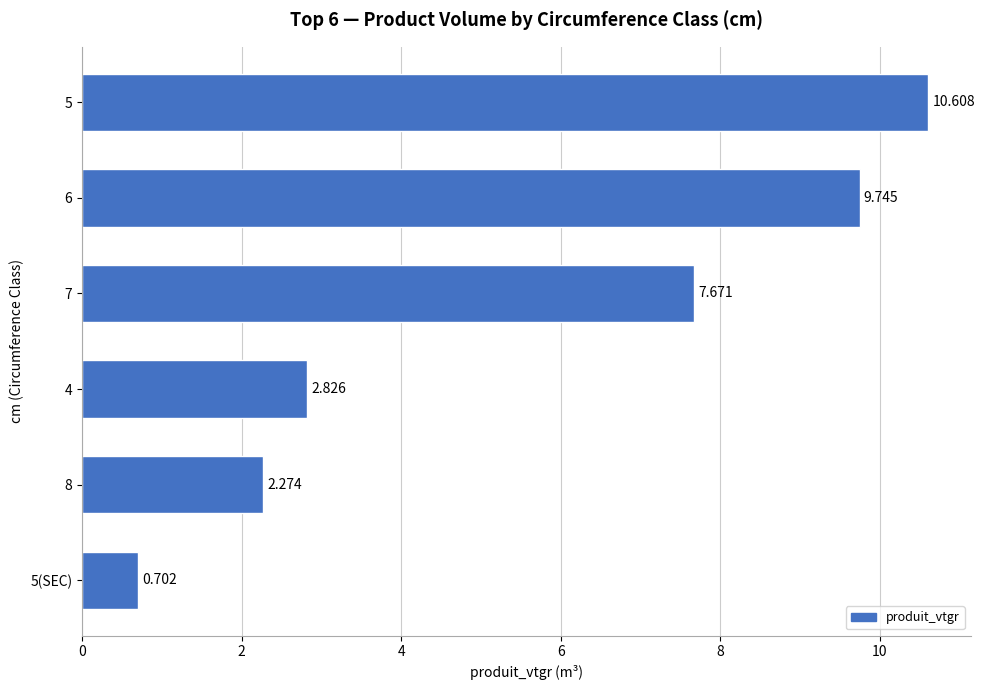

What is the smallest value displayed?

0.7